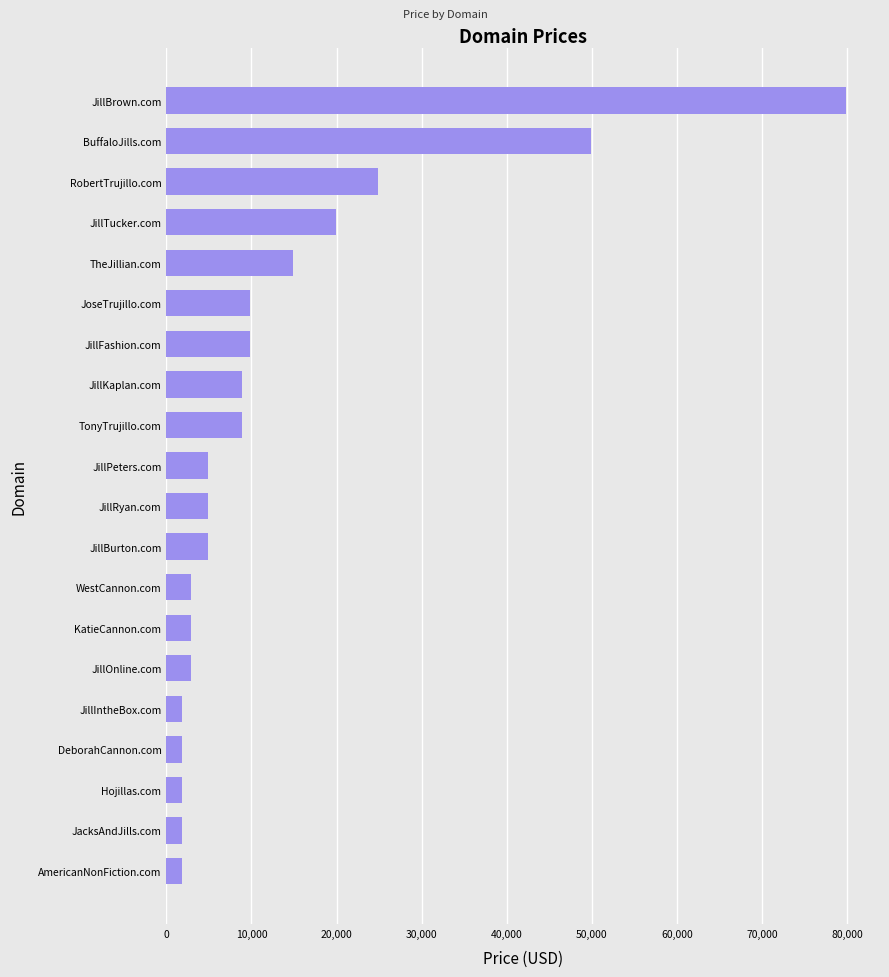

Reading top to bottom, list all the values displayed in this chart.

79888	49888	24888	19888	14888	9888	9888	8888	8888	4888	4888	4888	2888	2888	2888	1888	1888	1888	1888	1888